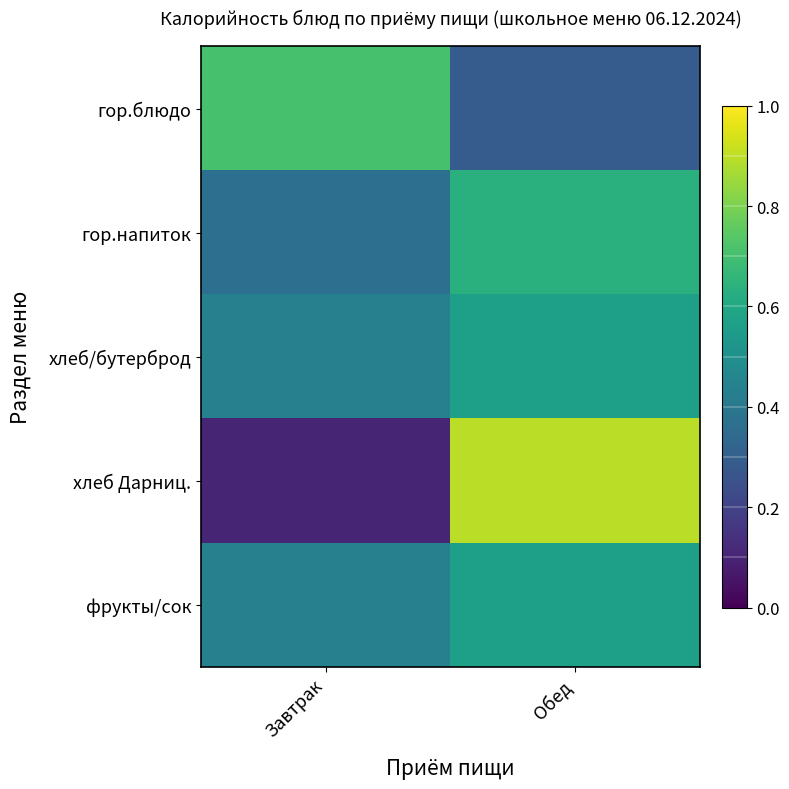

Reading left to right, extract all data points from this chart.

гор.блюдо: Завтрак=0.7	Обед=0.3
гор.напиток: Завтрак=0.4	Обед=0.6
хлеб/бутерброд: Завтрак=0.4	Обед=0.6
хлеб Дарниц.: Завтрак=0.1	Обед=0.9
фрукты/сок: Завтрак=0.4	Обед=0.6